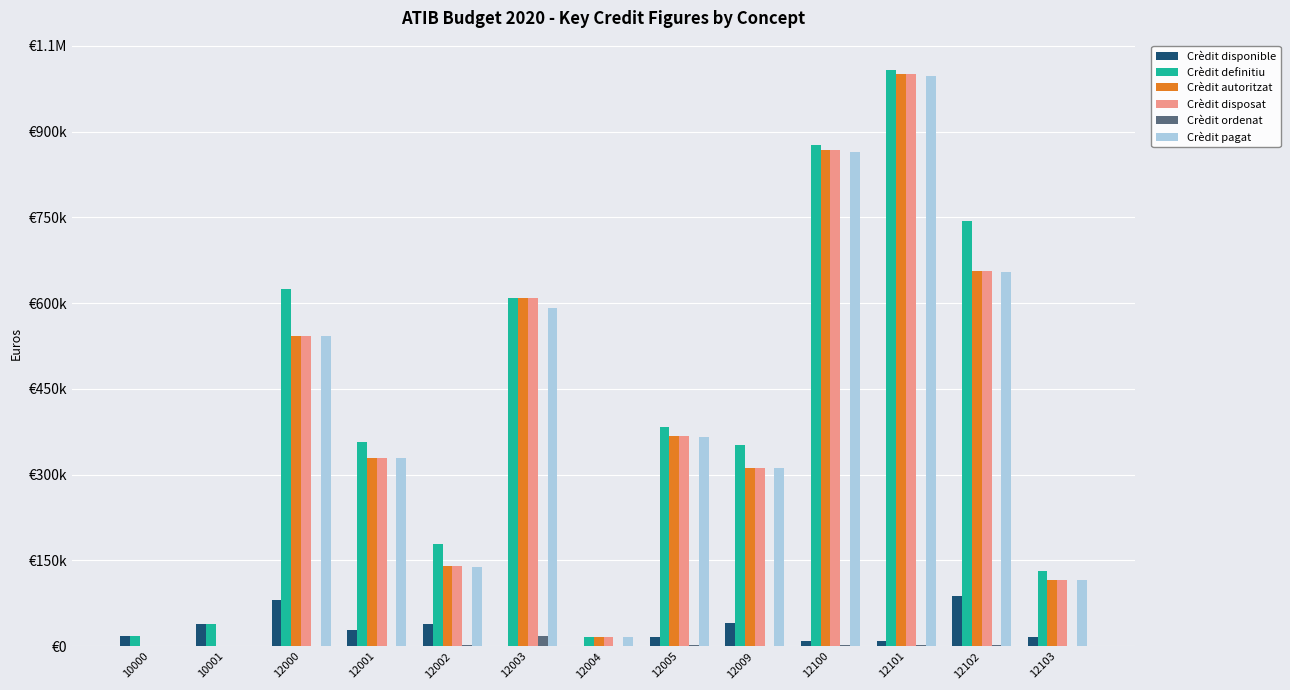

What is the average value of the Crèdit definitiu series?

410748.1